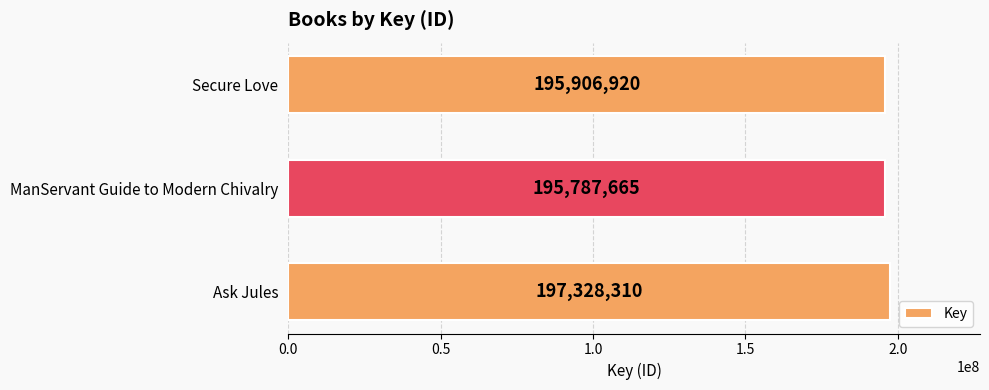

Reading bottom to top, list all the values displayed in this chart.

197328310	195787665	195906920